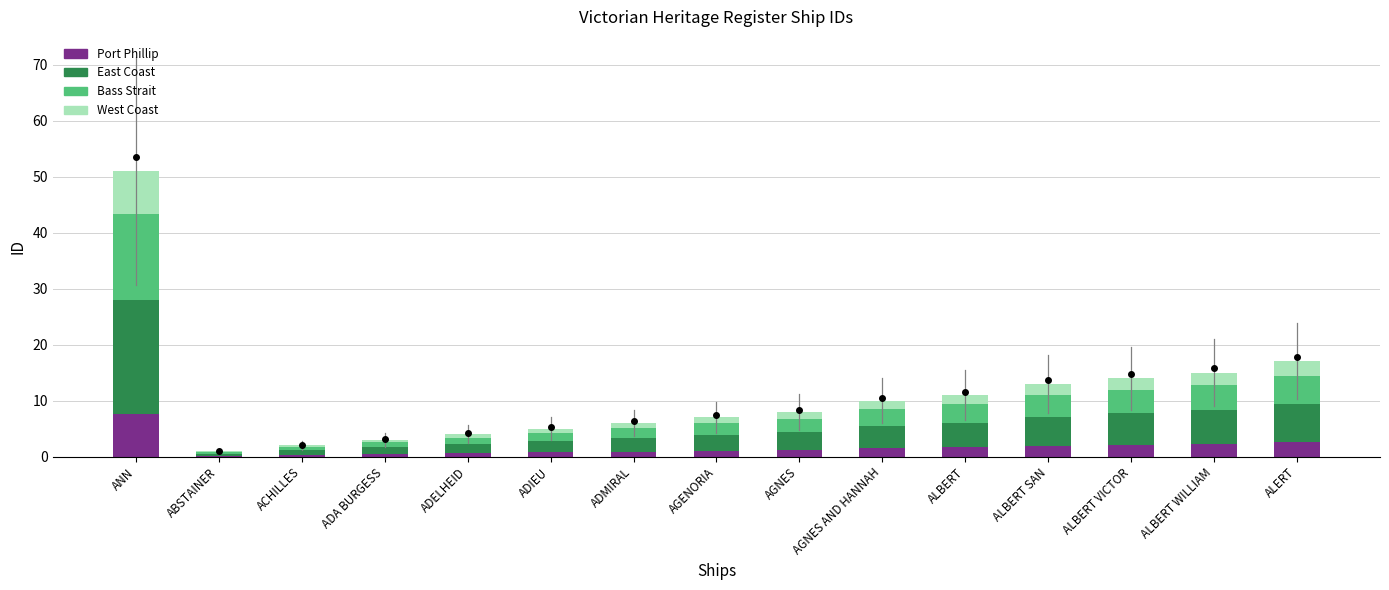

At which category is the sum across all series the highest?

ANN